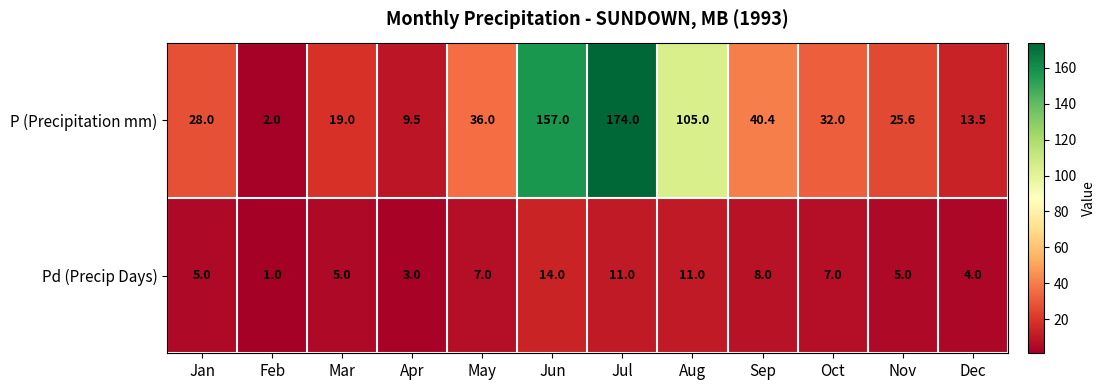

What is the sum of the P (Precipitation mm) values at Nov and Apr?

35.1